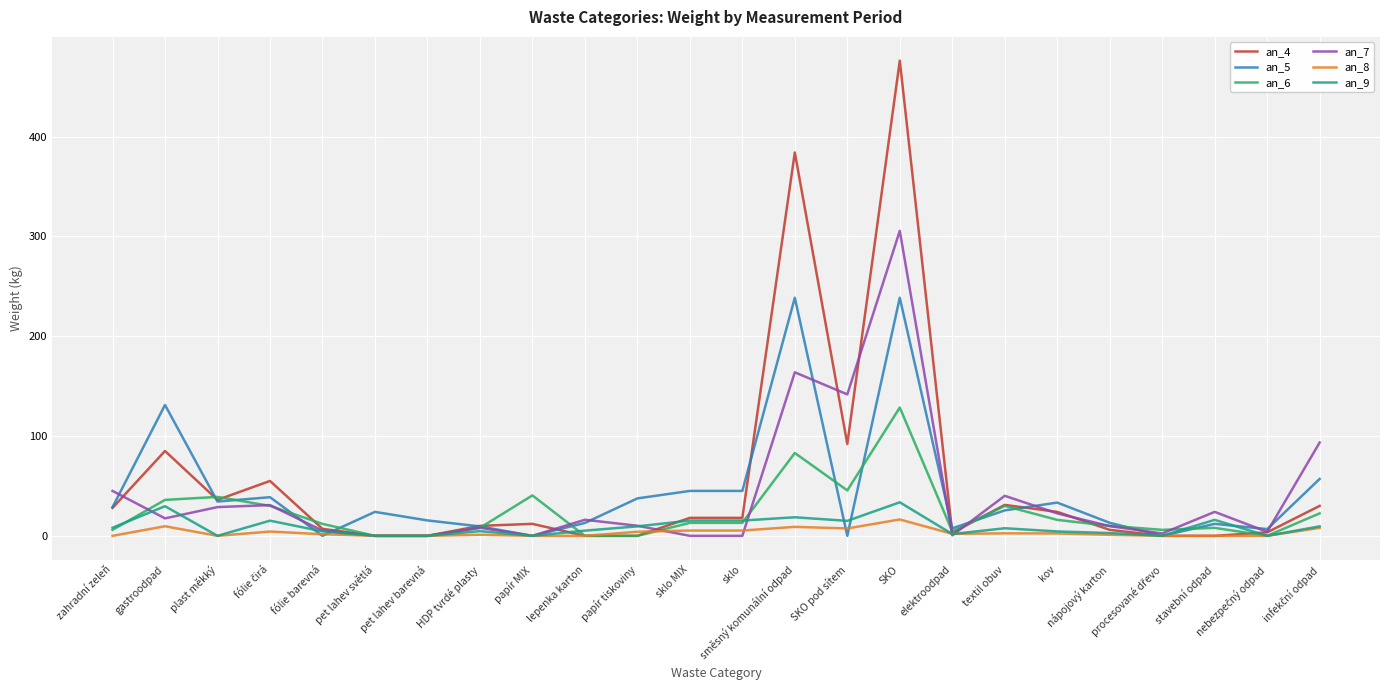

At which category is the sum across all series the highest?

SKO